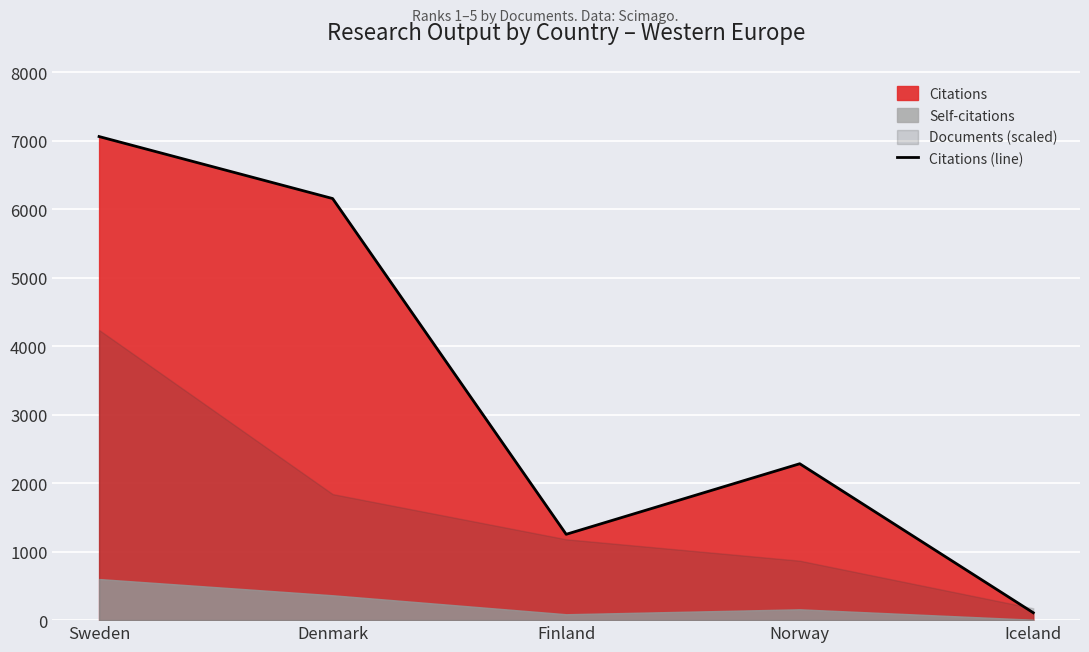

Reading right to left, transcribe all the data shown in this chart.

108	2283	1253	6154	7059